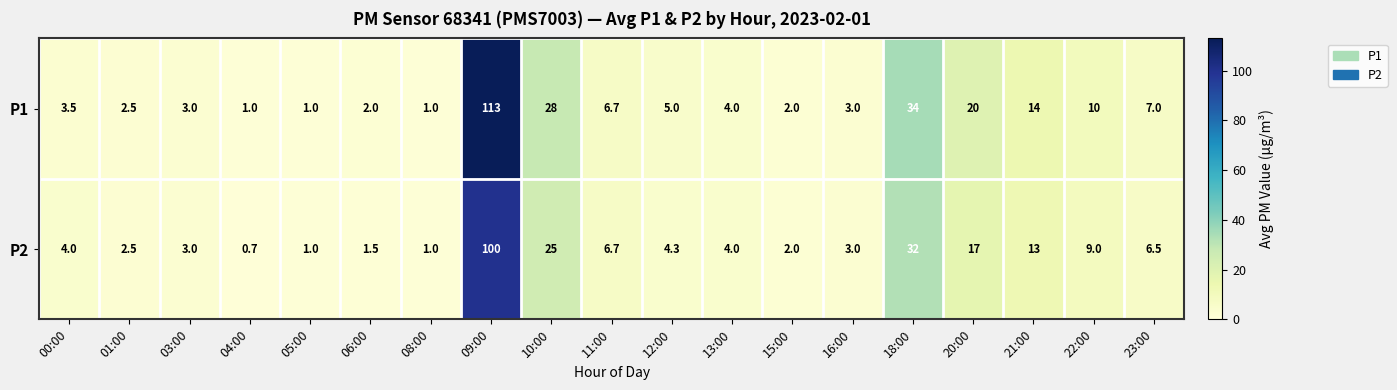

What value does the P1 series have at 16:00?

3.0